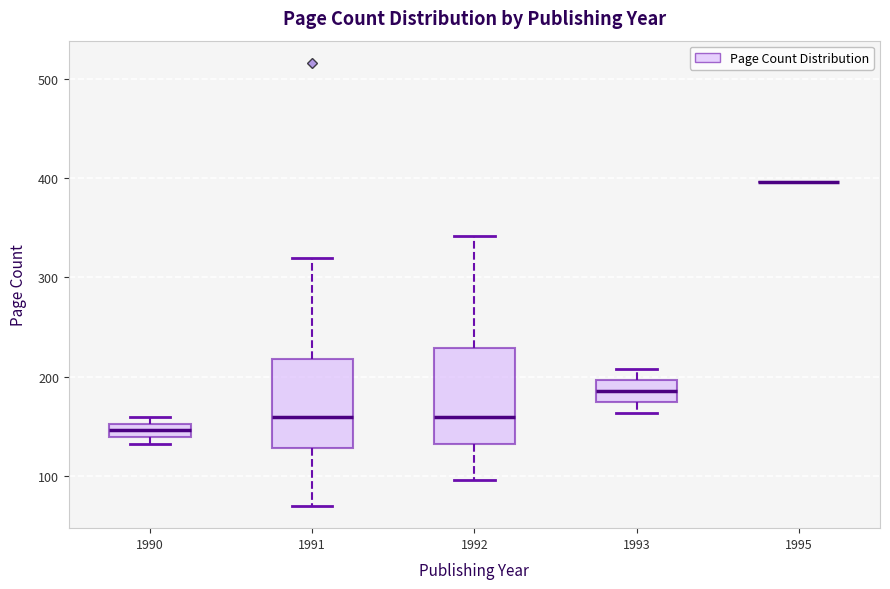

Where is the upper edge of the box at x = 1991 on the y-axis? The values are not printed on the chart, so give them approximately, as read against the axis.

220